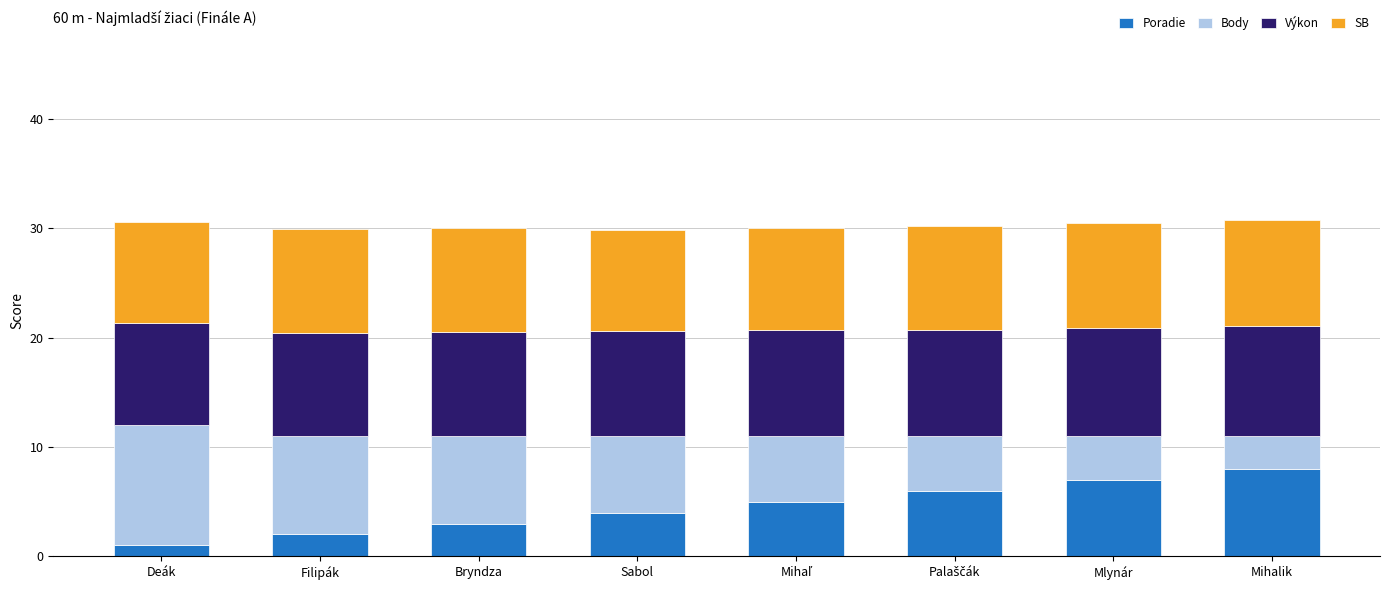

How many bars are there in total?

8